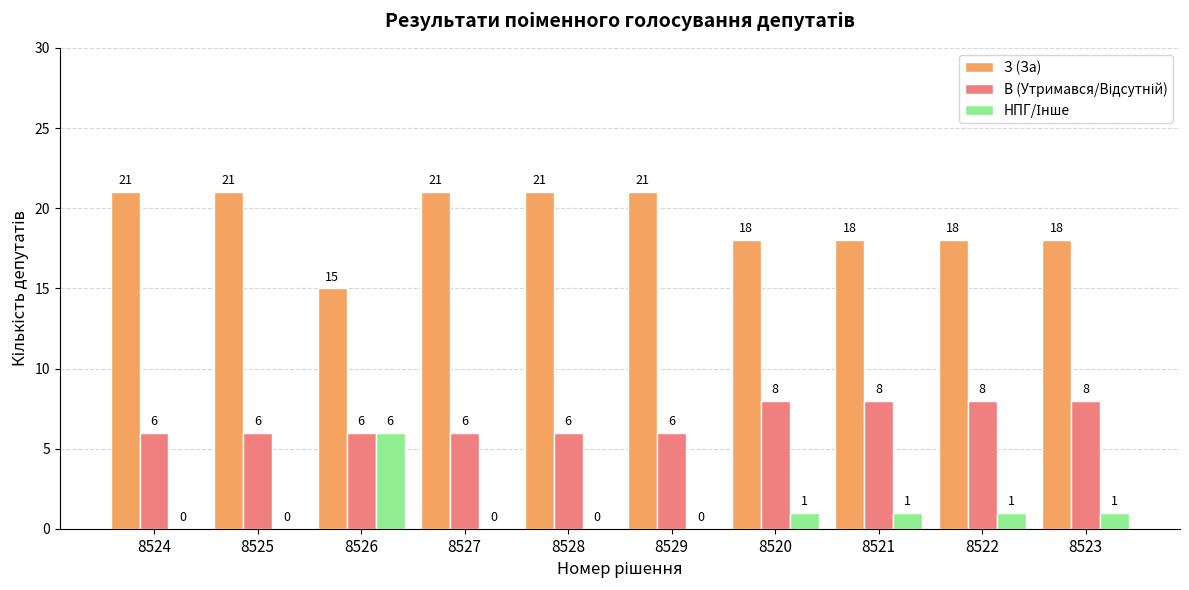

The З (За) series shows 8 at 8525. True or false?

False